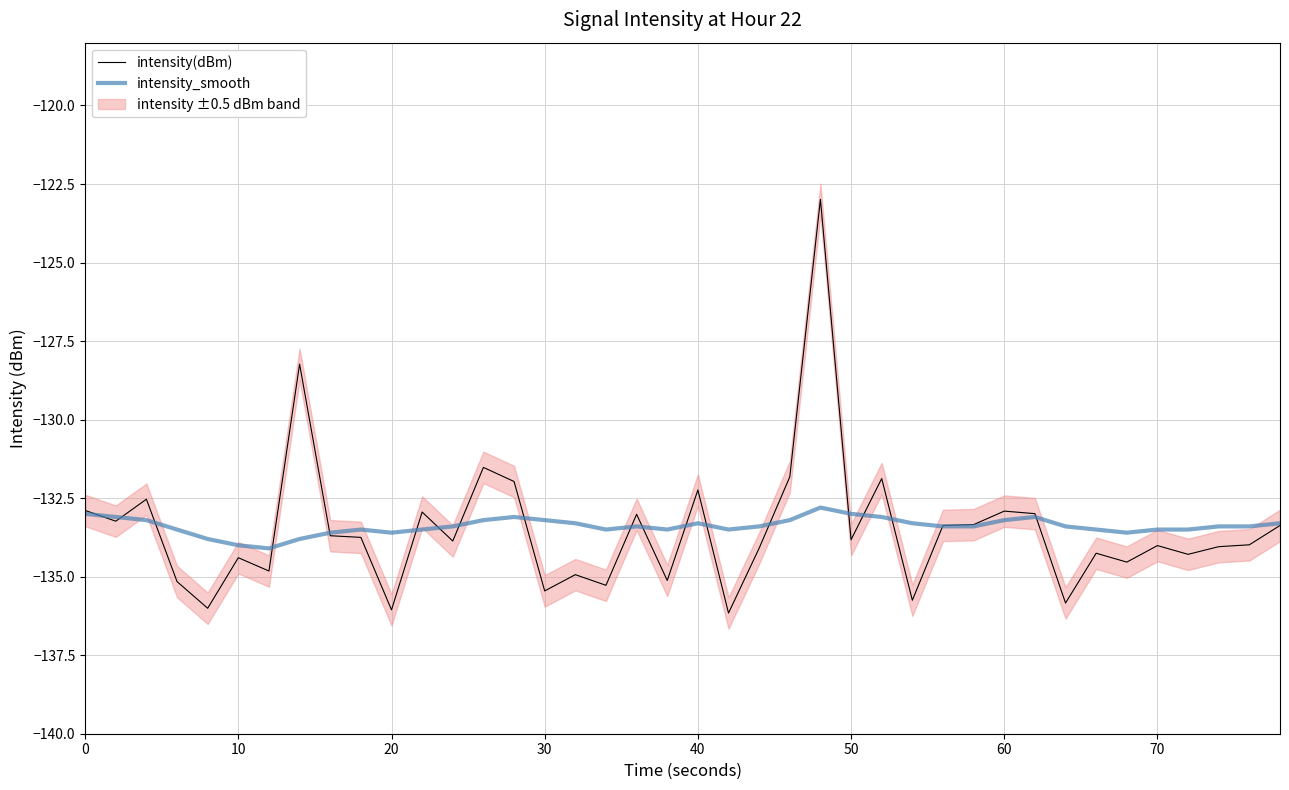

What is the minimum value for intensity_smooth?

-134.1